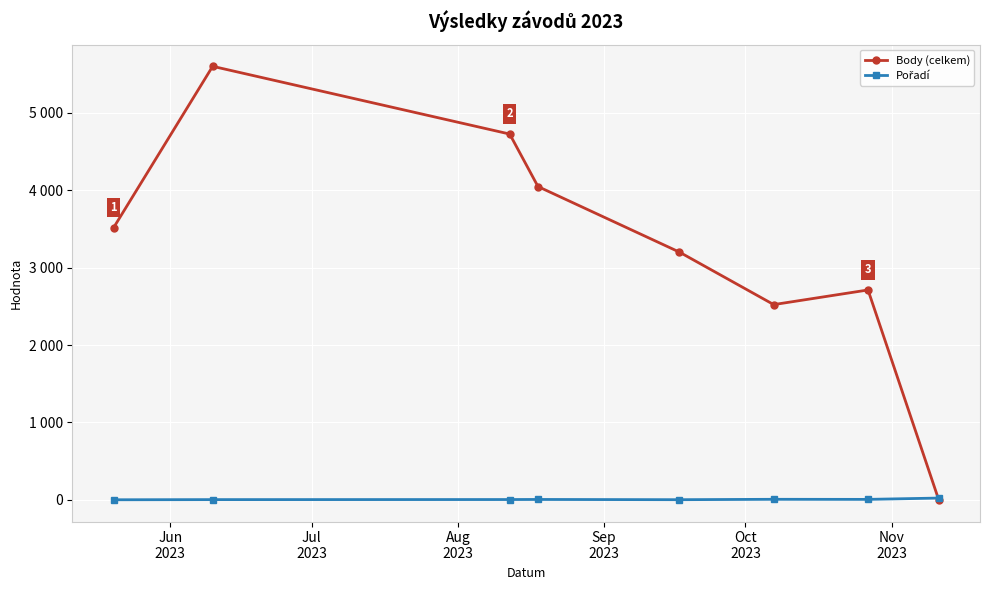

After their last crossing, which series has the higher values: Body (celkem) or Pořadí?

Pořadí